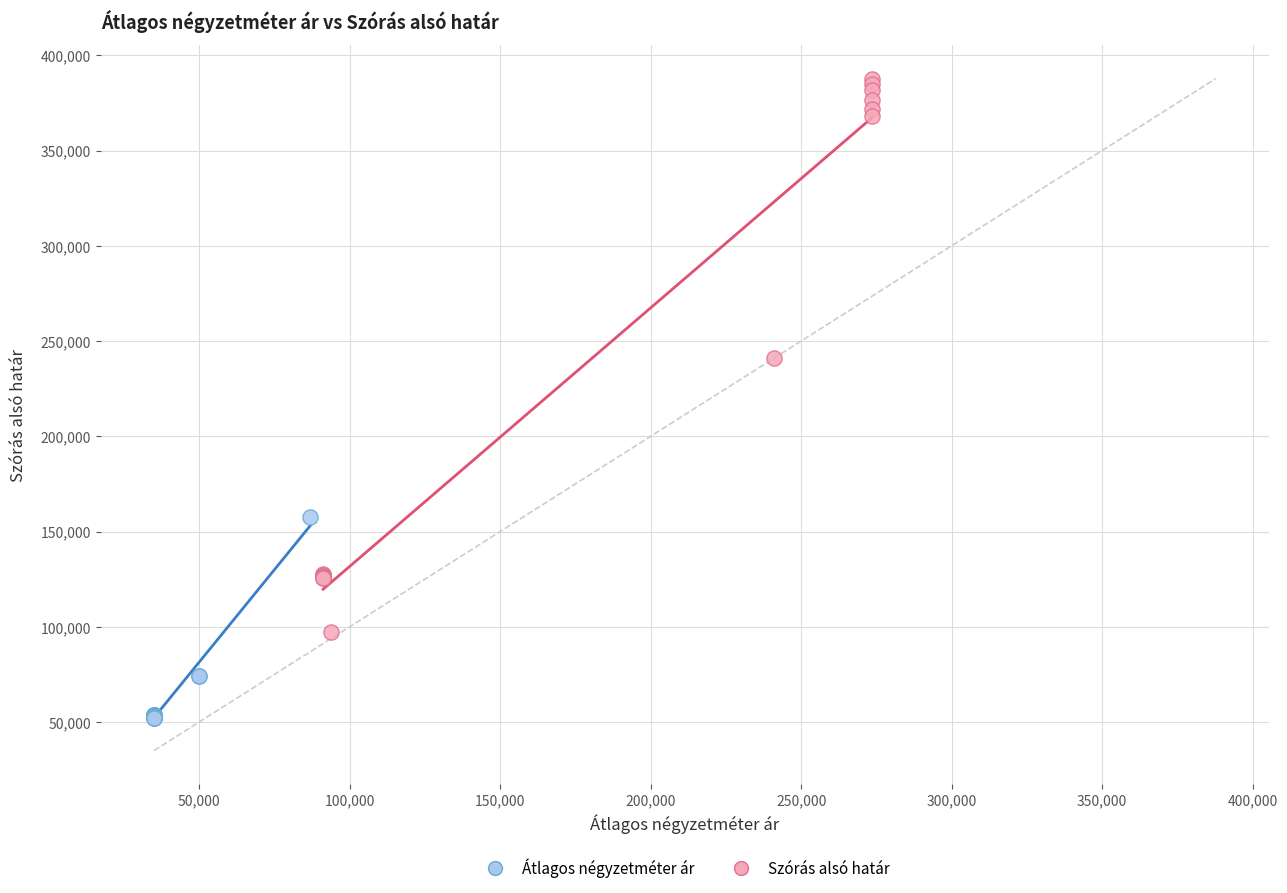

What are all the series names shown in the legend?

Átlagos négyzetméter ár, Szórás alsó határ